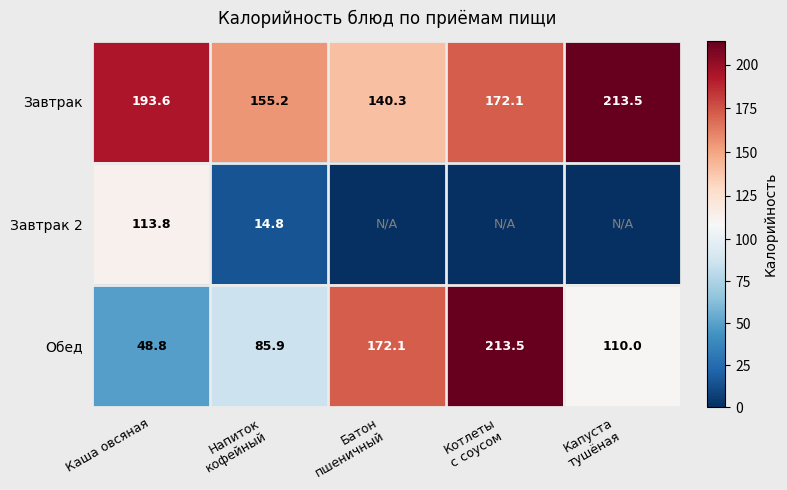

What is the difference between the second highest and second lowest values in the Обед series?

86.2